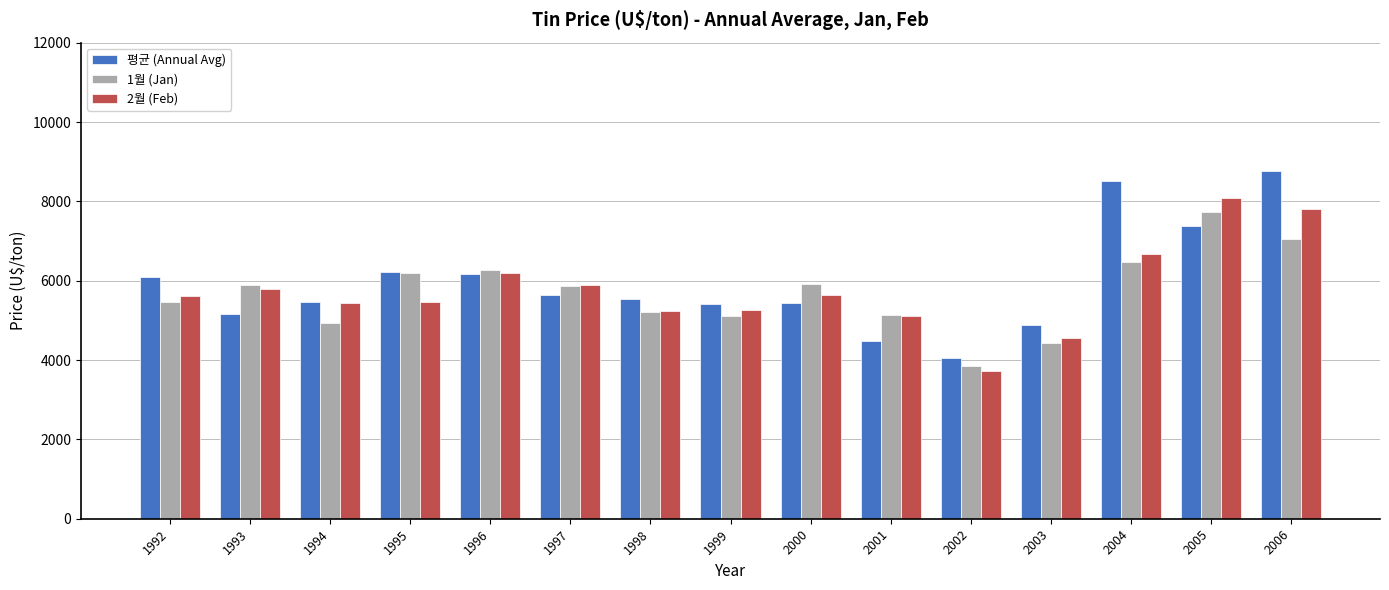

Which series has the largest total across all categories?

평균 (Annual Avg)